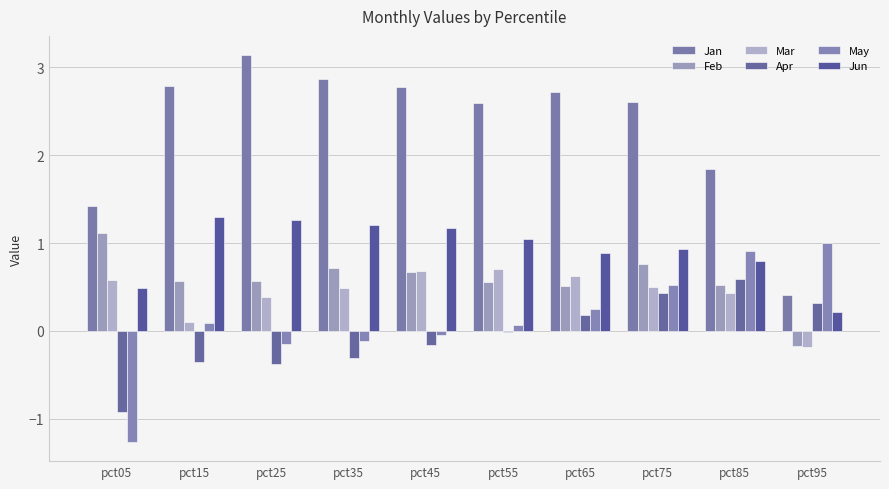

How many categories are shown in the chart?

10